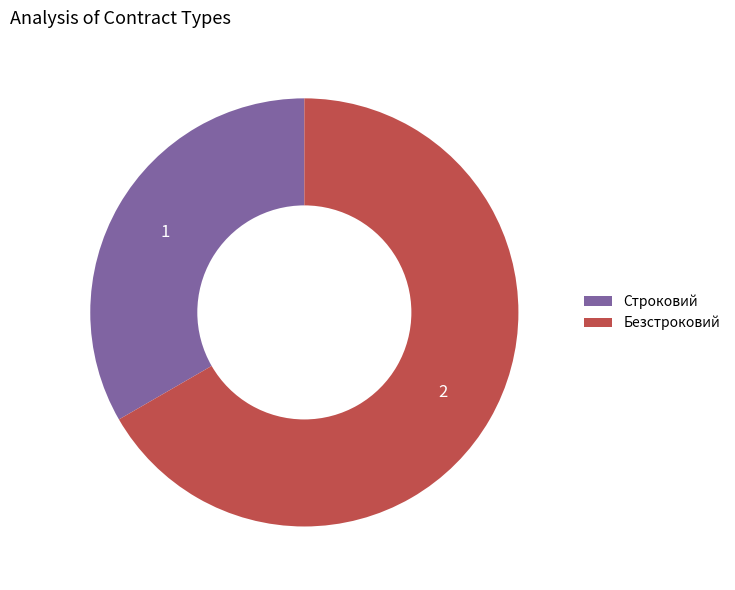

Does Строковий represent more than half of the total?

No